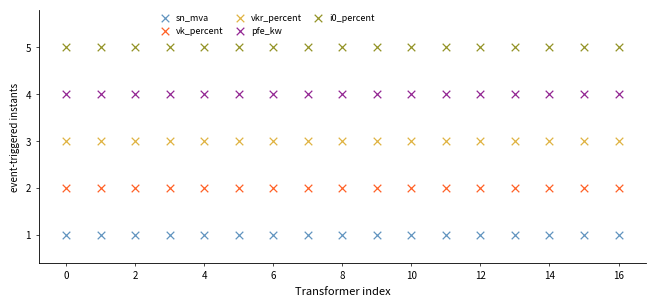

Which series reaches the maximum Y coordinate?

i0_percent